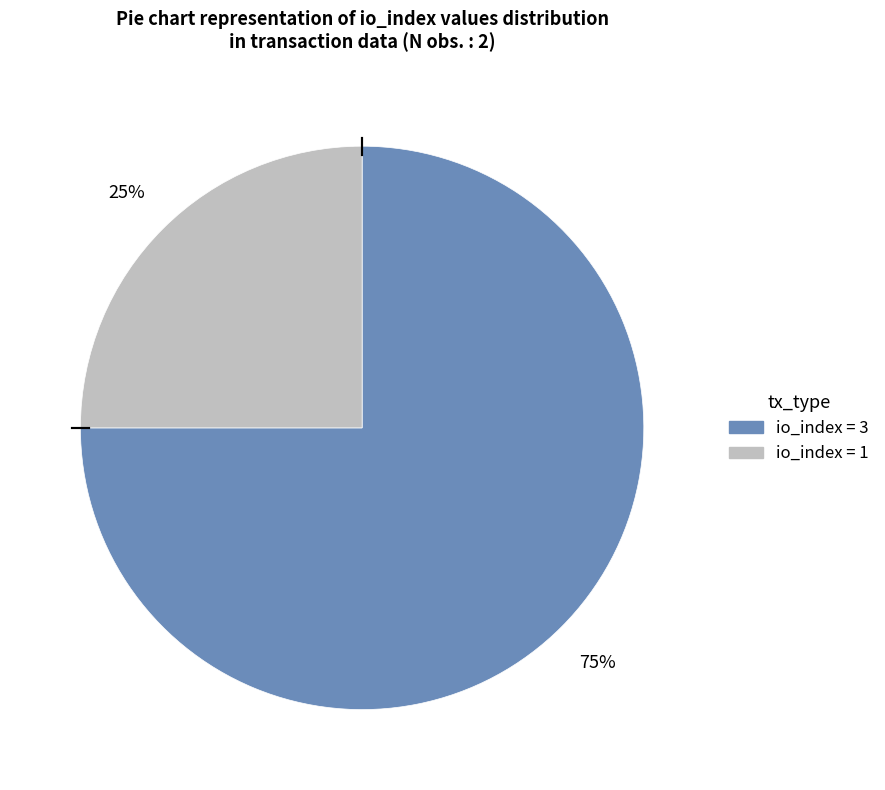

To the nearest percent, what is the average slice percentage?

50%